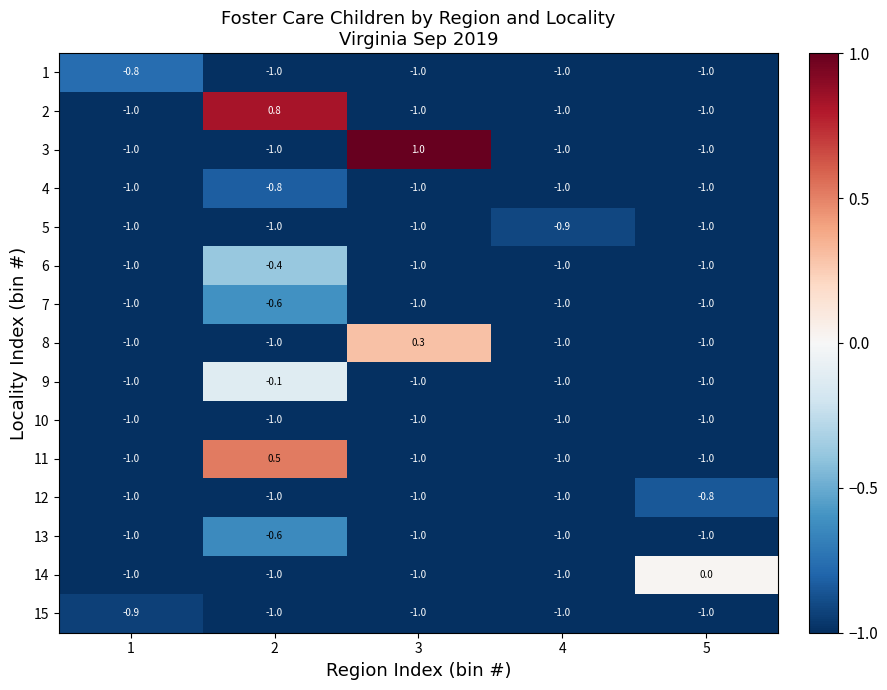

What is the difference between the maximum and minimum values in the 13 series?

0.4